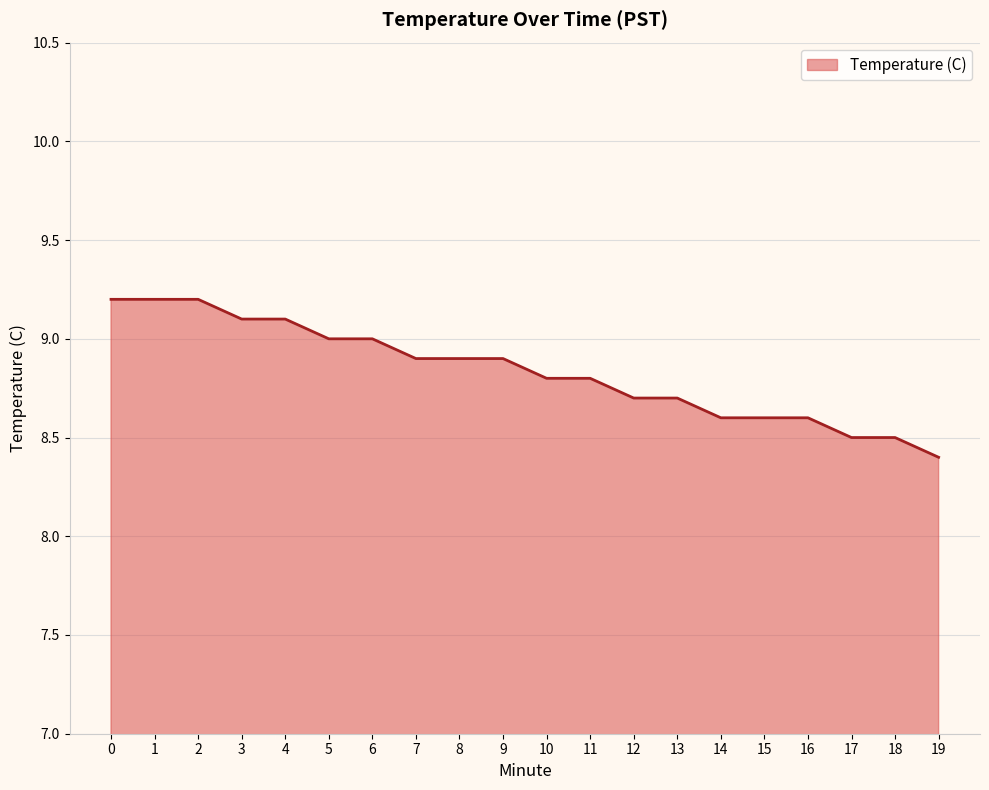

Reading right to left, transcribe all the data shown in this chart.

8.4	8.5	8.5	8.6	8.6	8.6	8.7	8.7	8.8	8.8	8.9	8.9	8.9	9.0	9.0	9.1	9.1	9.2	9.2	9.2